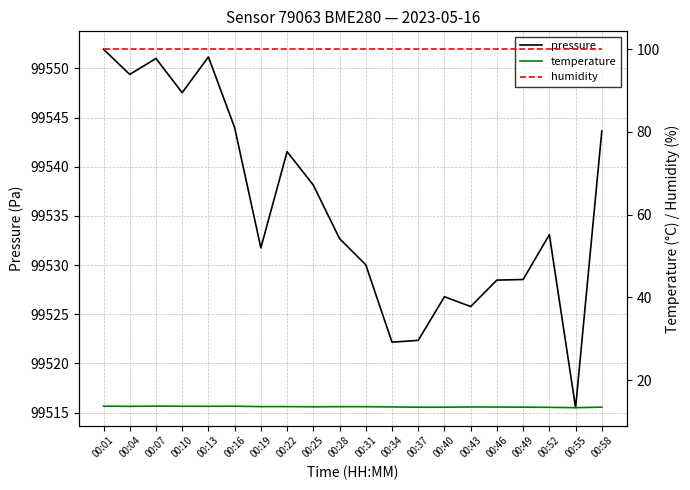

What is the greatest value displayed?

99551.9